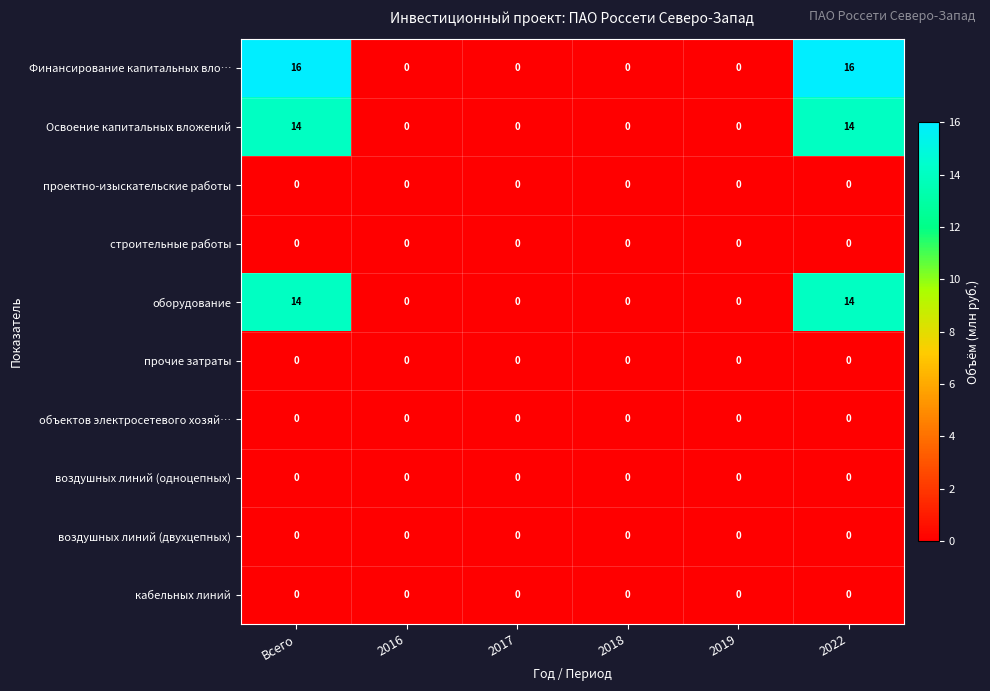

Which series has the widest spread of values?

Финансирование капитальных вло…